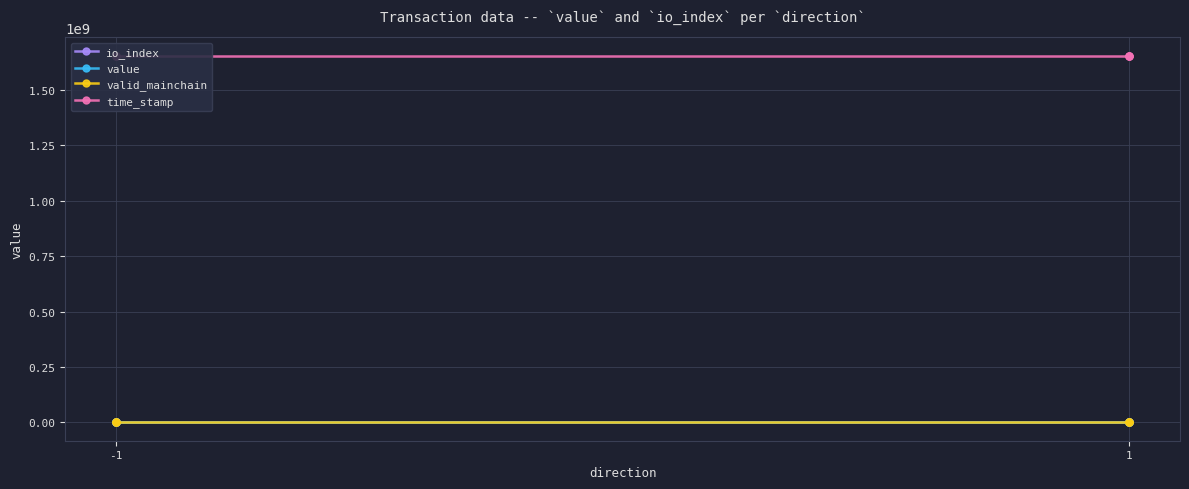

What is the average value of the io_index series?

0.8